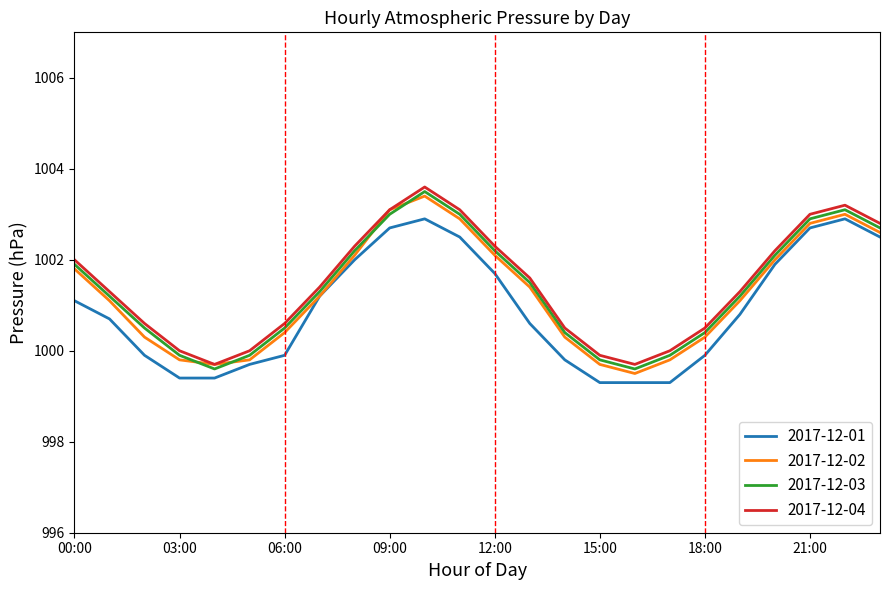

What is the average value of the 2017-12-01 series?

1000.9